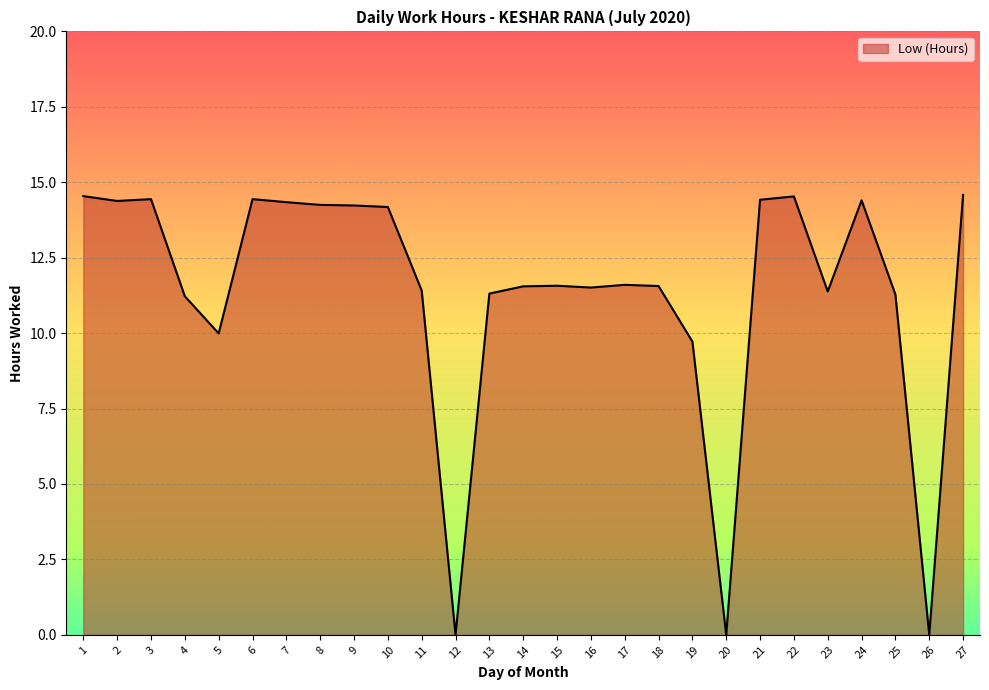

How many interior local peaks (higher than both neighbors) does the data have?

6